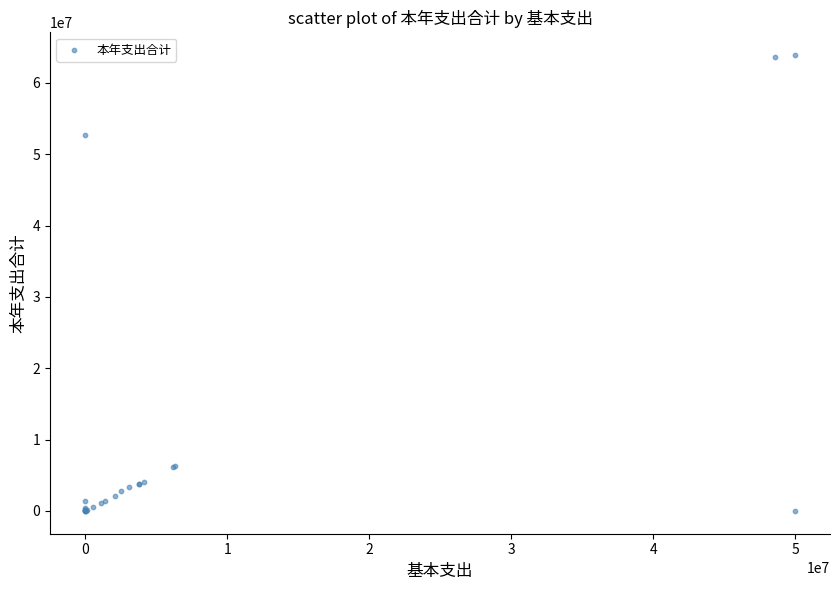

What Y value in the scatter plot is closest to 31941392?

52754694.0